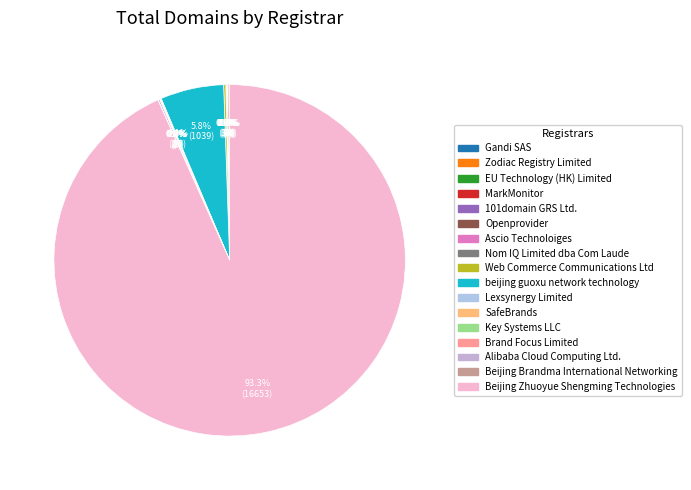

Does MarkMonitor represent more than half of the total?

No